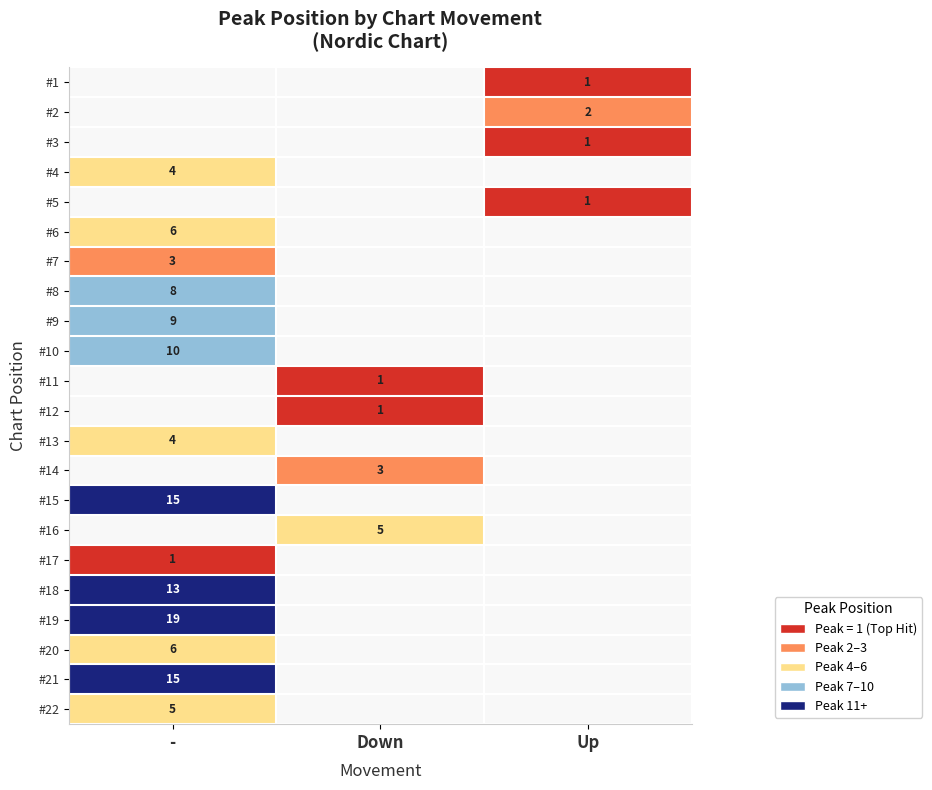

True or false: #13 has a value of 6 at -.

False